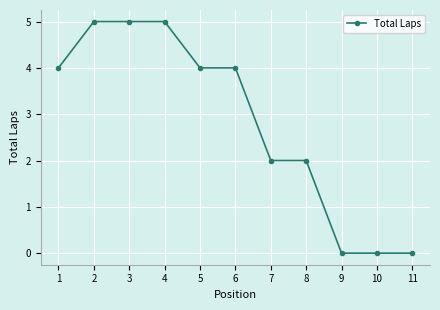

What is the change in value from 7 to 9?

-2